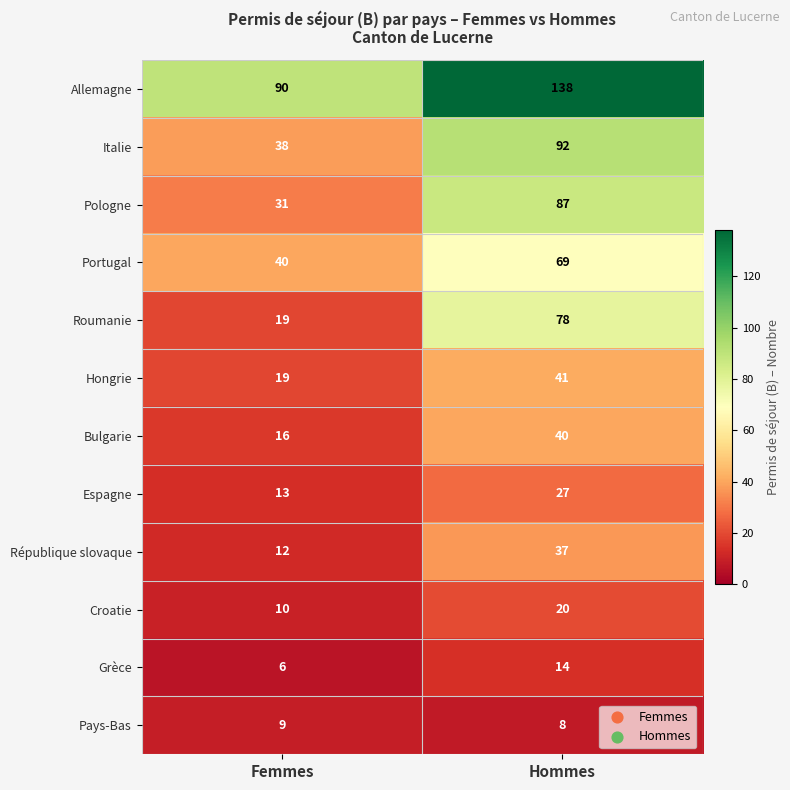

The value of Italie at Hommes is 125. True or false?

False